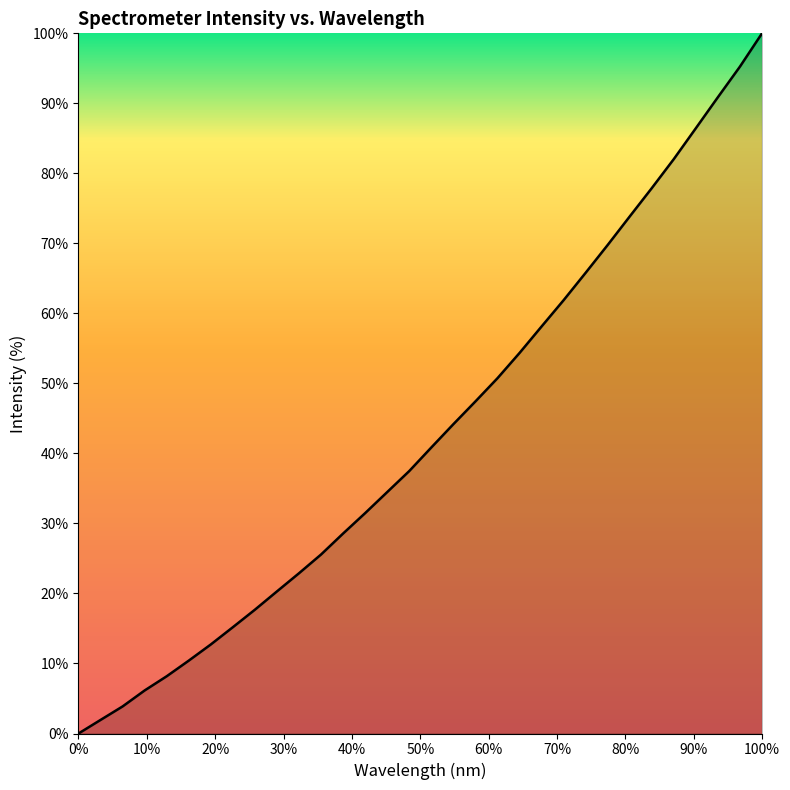

What is the maximum value shown in the chart?

100.0